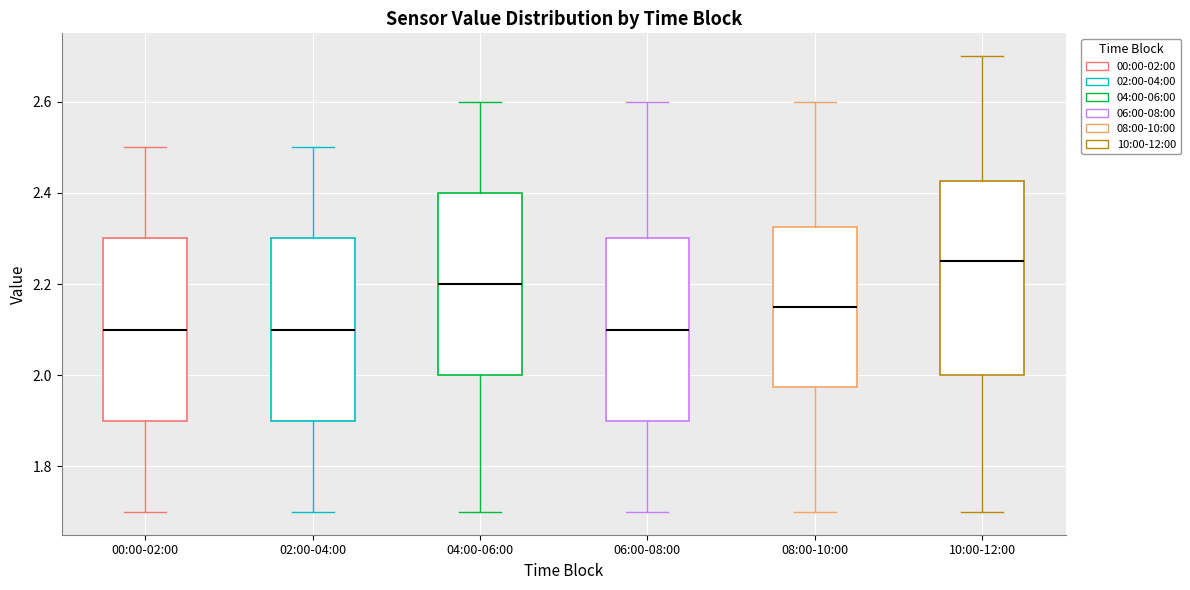

Comparing the boxes themselves (not the whiskers), which one is the tallest?

10:00-12:00